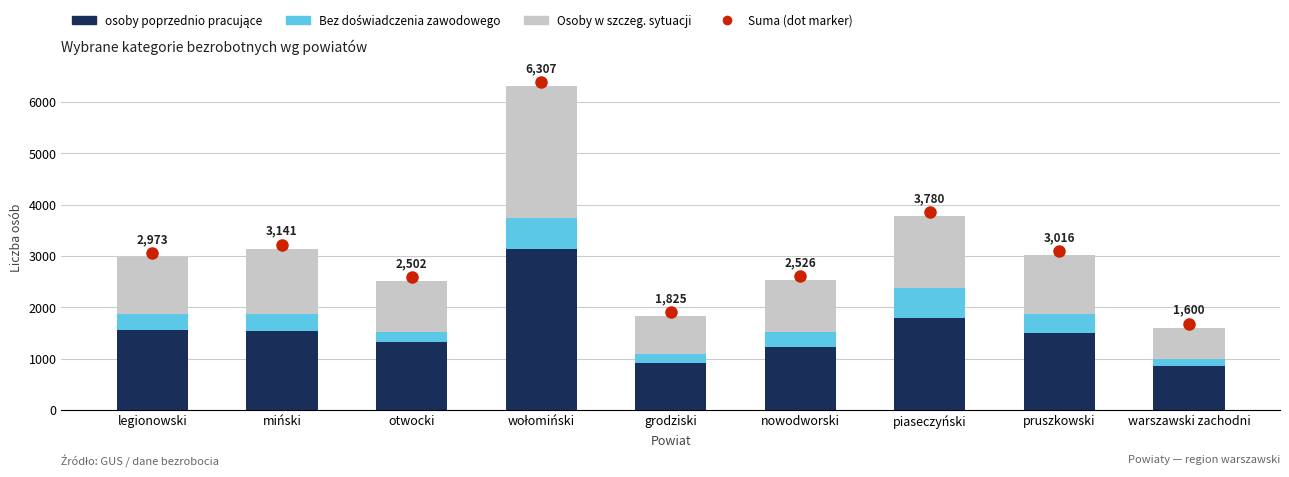

What is the total value across all series at grodziski?

1825